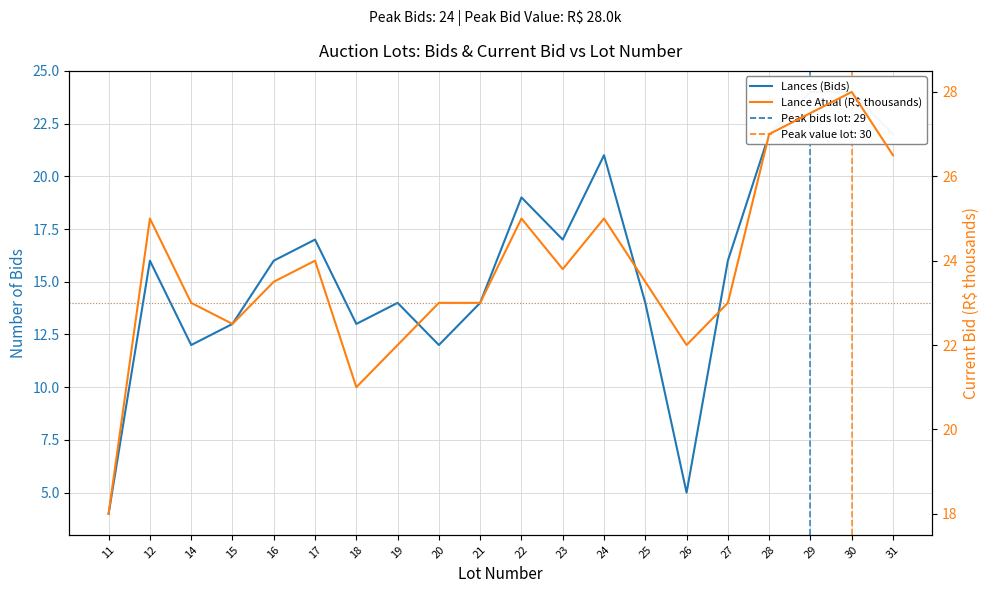

What is the total value across all series at 23?

40.8